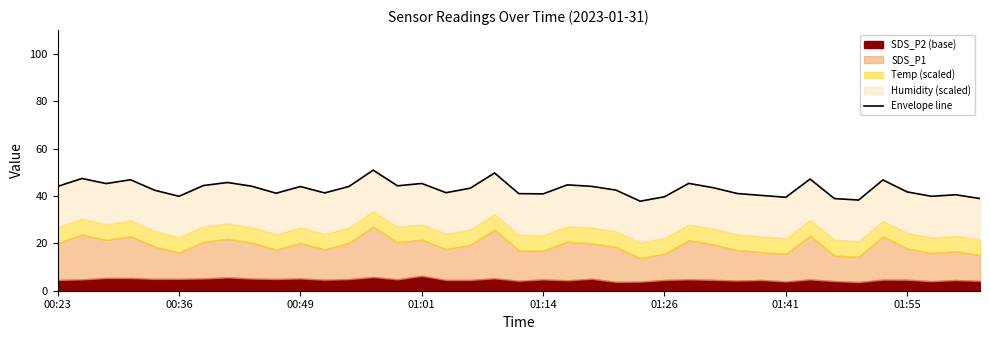

The chart shows a value of 18.5 at 01:55. True or false?

False